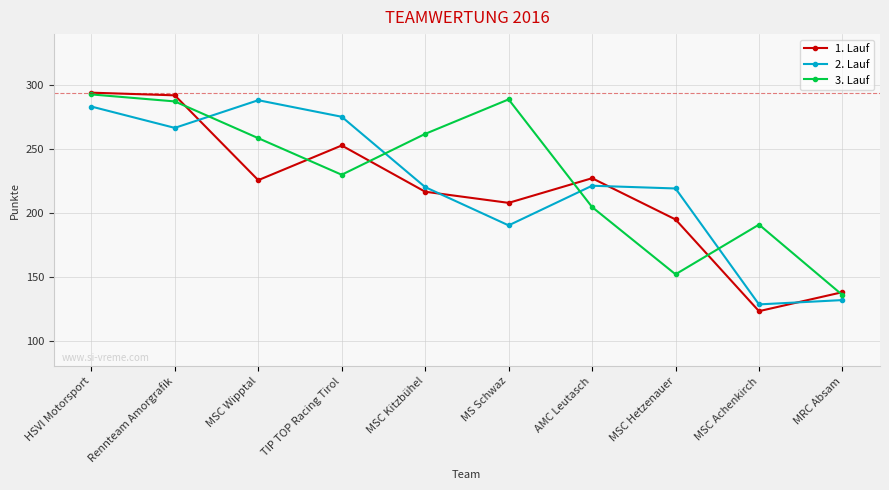

What is the value of the 3. Lauf point at the 8th from the left?

152.0